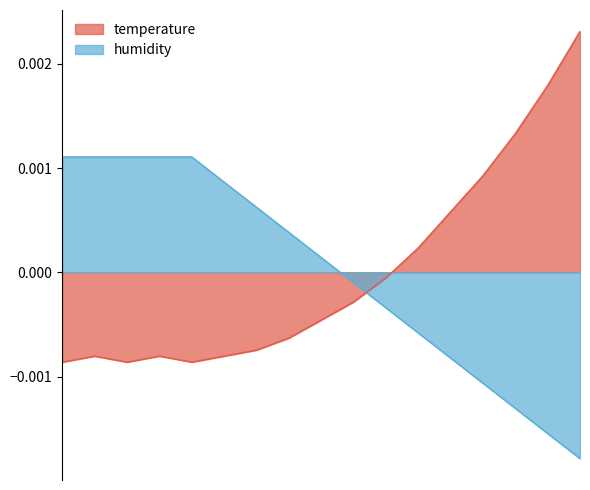

Does the chart have visible grid lines?

No